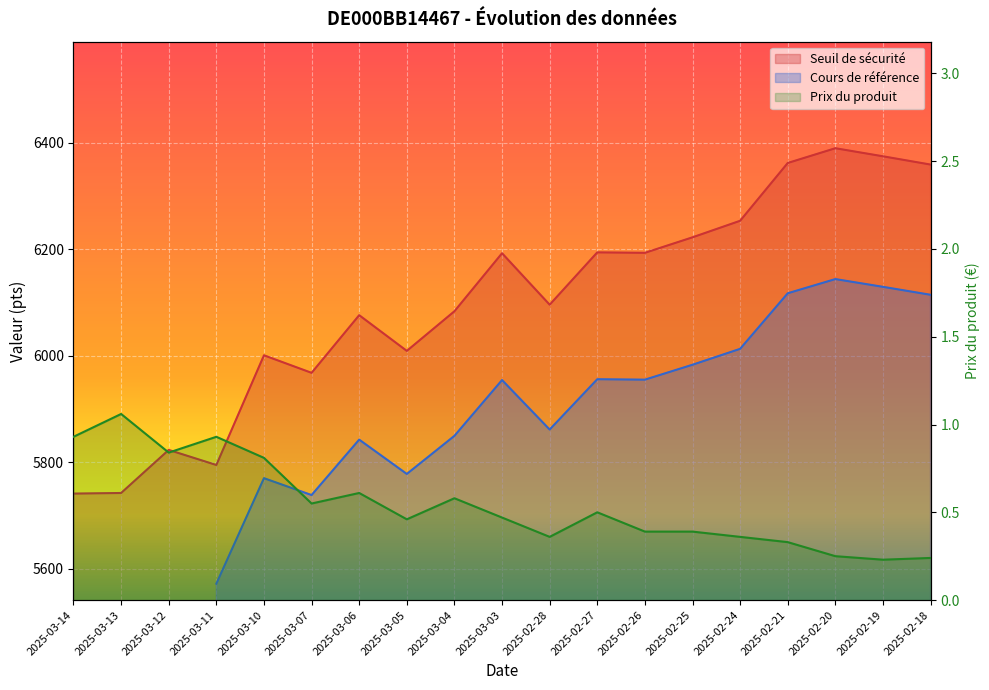

Rank the series at 2025-03-07 from lowest to highest value.

Prix du produit, Seuil de sécurité